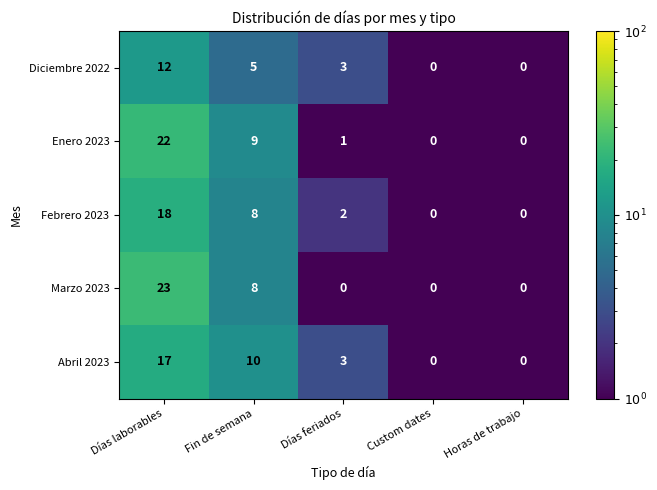

At which label does Febrero 2023 first exceed 2?

Días laborables